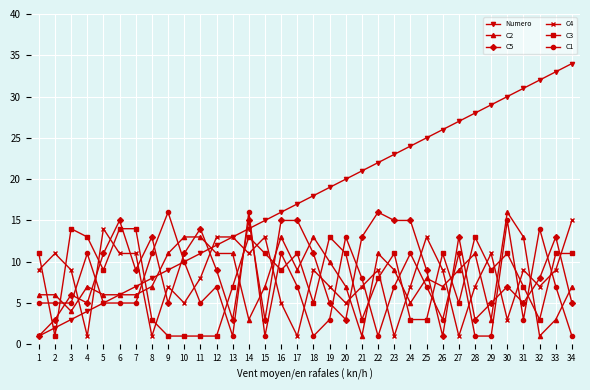

Which series has the largest range (max minus min)?

Numero